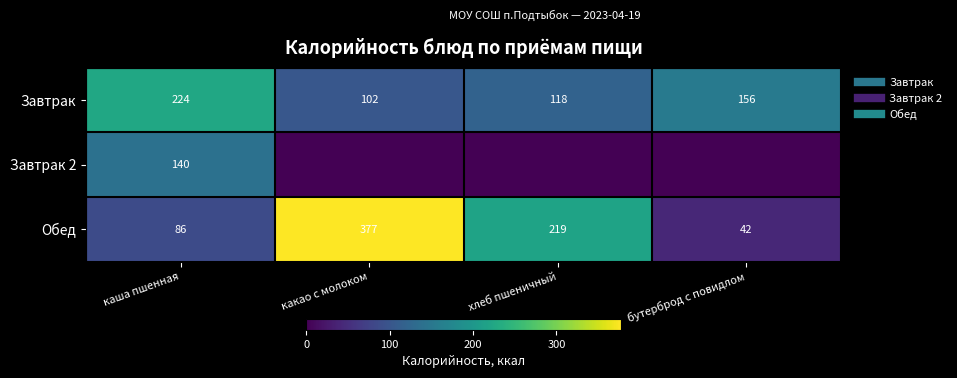

What is the approximate value of Завтрак at хлеб пшеничный?

118.0